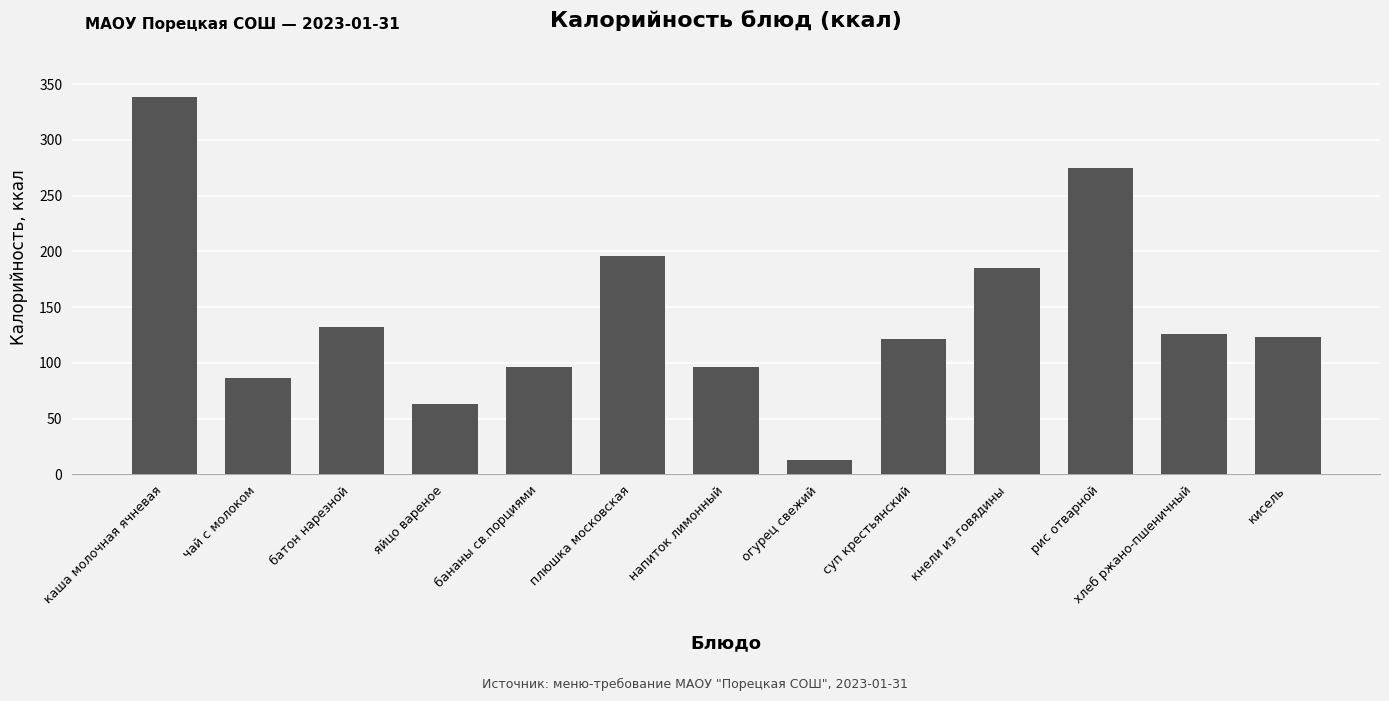

The chart shows a value of 275 at рис отварной. True or false?

True